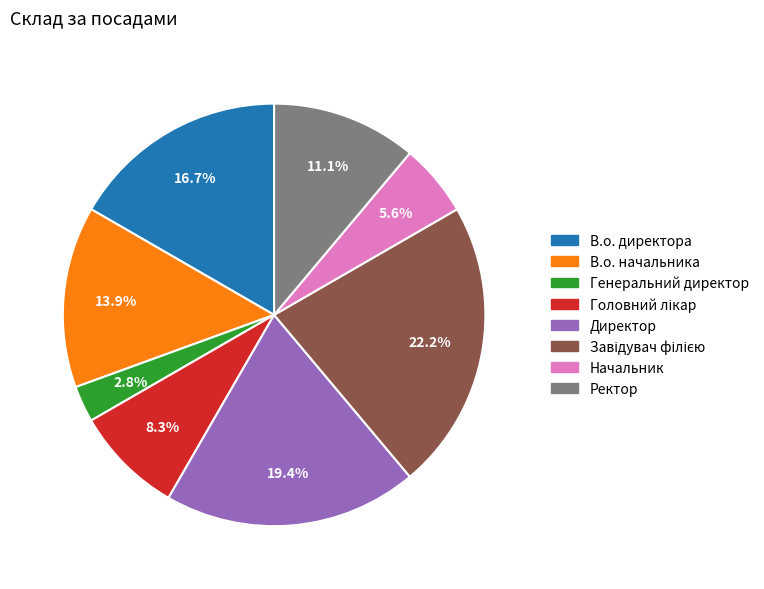

How many slices are in this pie chart?

8